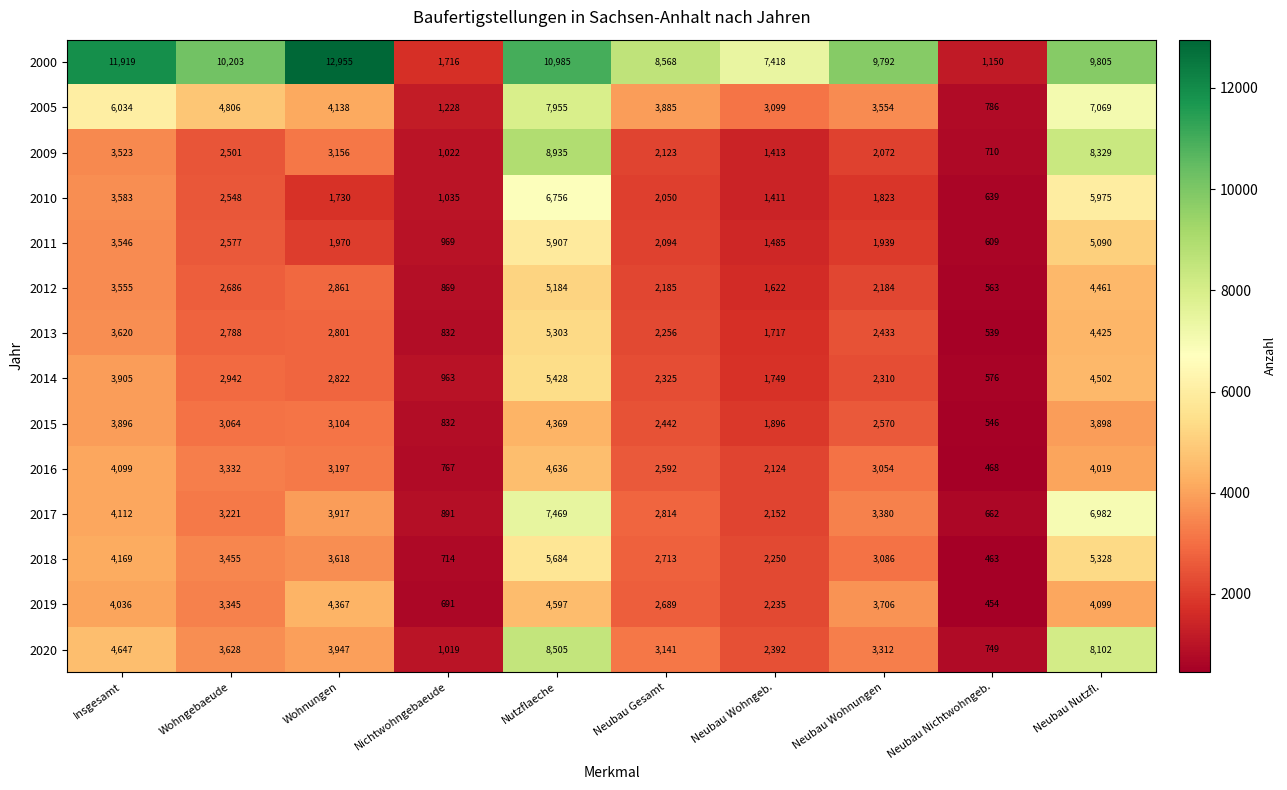

List the series in order of their peak value, highest first.

2000, 2009, 2020, 2005, 2017, 2010, 2011, 2018, 2014, 2013, 2012, 2016, 2019, 2015